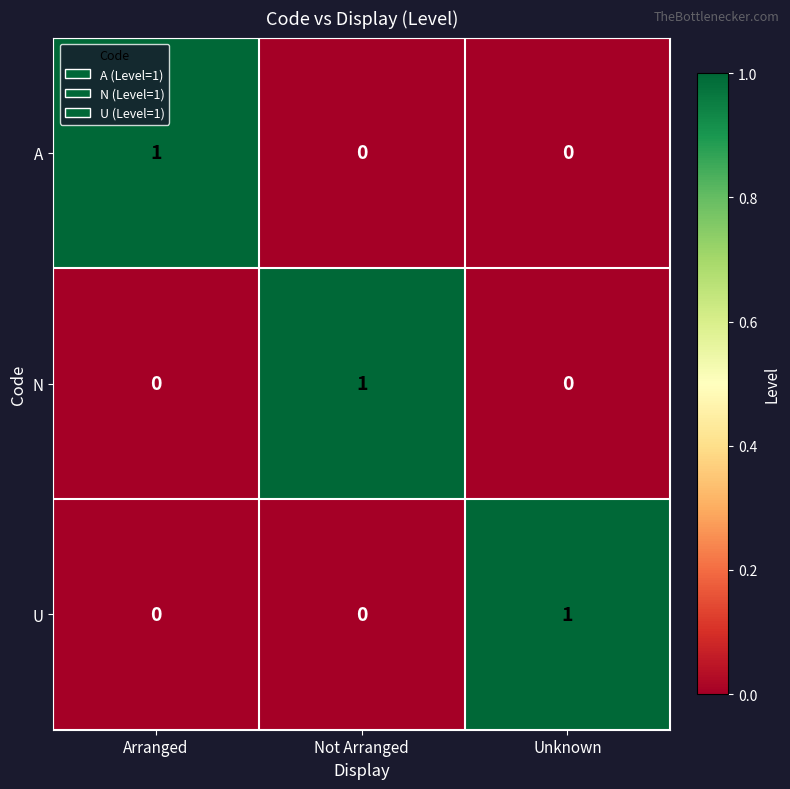

How many A values are between 0 and 1?

3